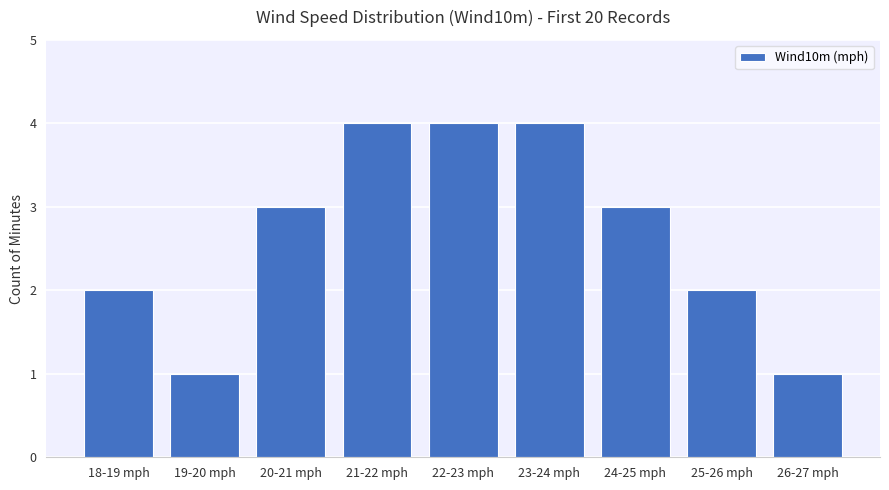

Reading left to right, extract all data points from this chart.

18-19 mph=2	19-20 mph=1	20-21 mph=3	21-22 mph=4	22-23 mph=4	23-24 mph=4	24-25 mph=3	25-26 mph=2	26-27 mph=1